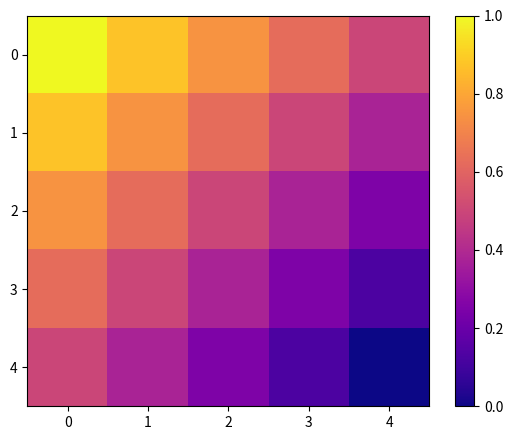

How many data points does each series have?

5